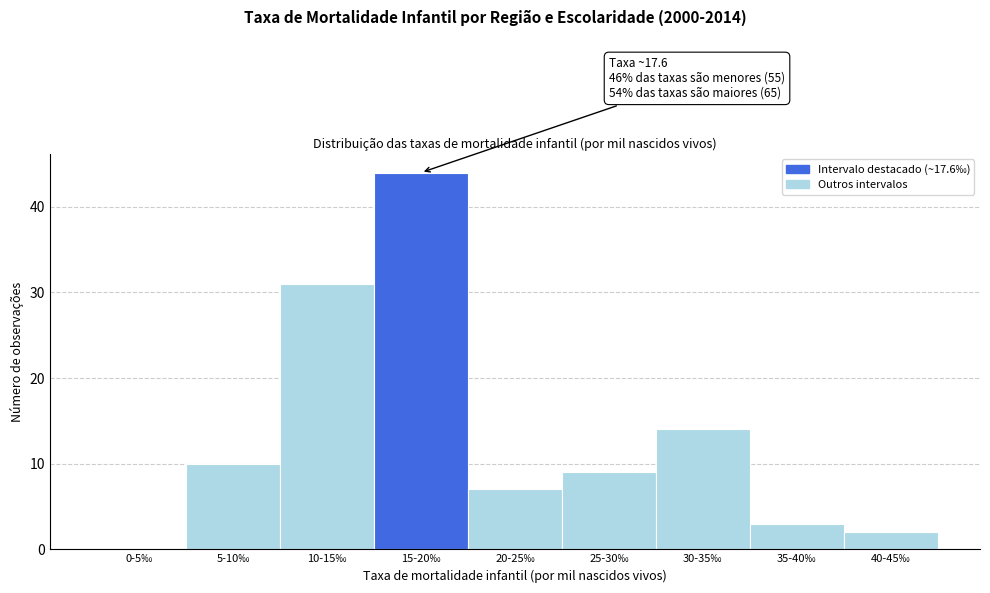

Reading left to right, extract all data points from this chart.

0-5‰=0	5-10‰=10	10-15‰=31	15-20‰=44	20-25‰=7	25-30‰=9	30-35‰=14	35-40‰=3	40-45‰=2